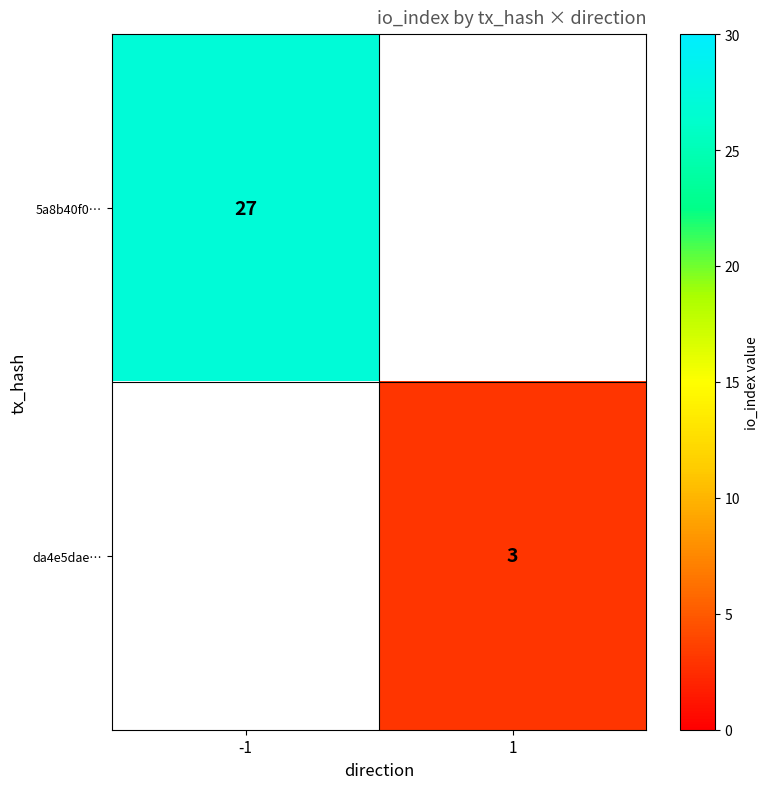

The value of 5a8b40f0… at -1 is 27. True or false?

True